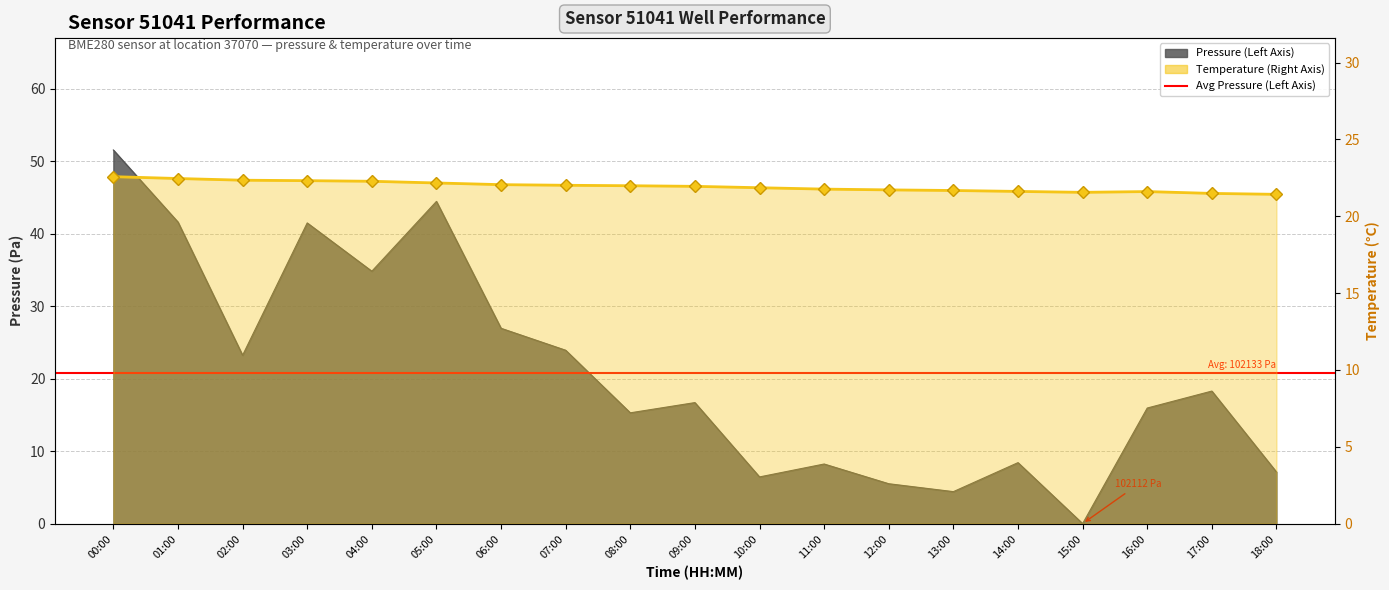

At 13:00, list the series in order from largest to smallest.

temperature, pressure